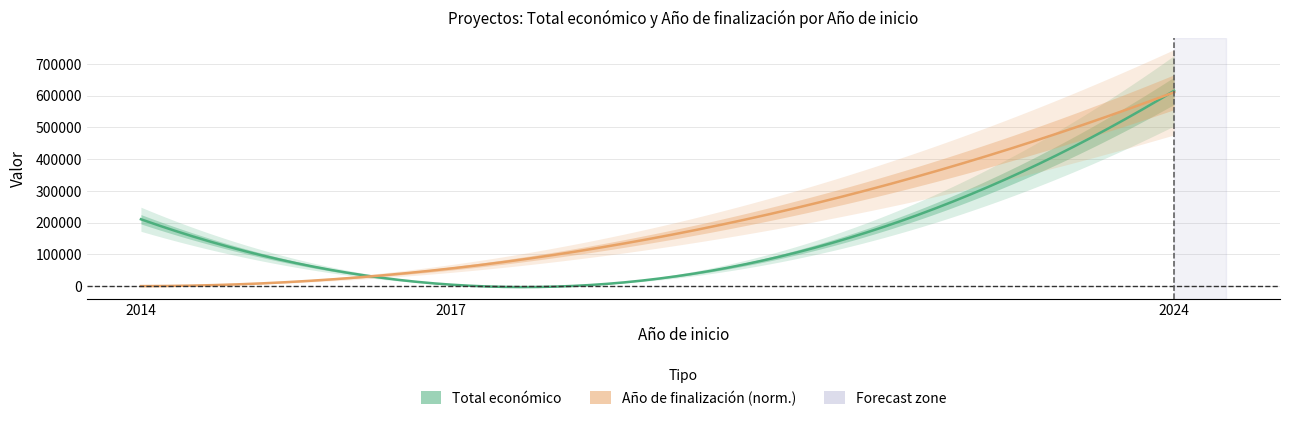

List the series in order of their peak value, highest first.

Total económico, Año de finalización